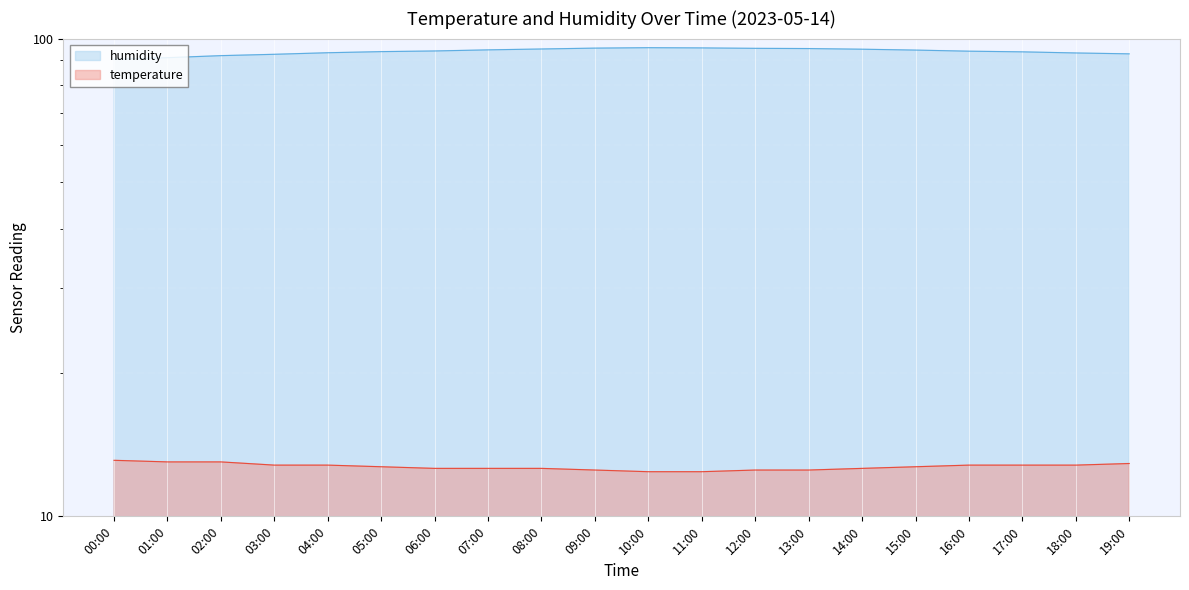

Reading left to right, list all the values displayed in this chart.

humidity: 00:00=90.5	01:00=91.2	02:00=92.1	03:00=92.7	04:00=93.4	05:00=93.9	06:00=94.2	07:00=94.7	08:00=95.1	09:00=95.5	10:00=95.7	11:00=95.6	12:00=95.4	13:00=95.3	14:00=95.0	15:00=94.6	16:00=94.1	17:00=93.8	18:00=93.3	19:00=92.9
temperature: 00:00=13.1	01:00=13.0	02:00=13.0	03:00=12.8	04:00=12.8	05:00=12.7	06:00=12.6	07:00=12.6	08:00=12.6	09:00=12.5	10:00=12.4	11:00=12.4	12:00=12.5	13:00=12.5	14:00=12.6	15:00=12.7	16:00=12.8	17:00=12.8	18:00=12.8	19:00=12.9